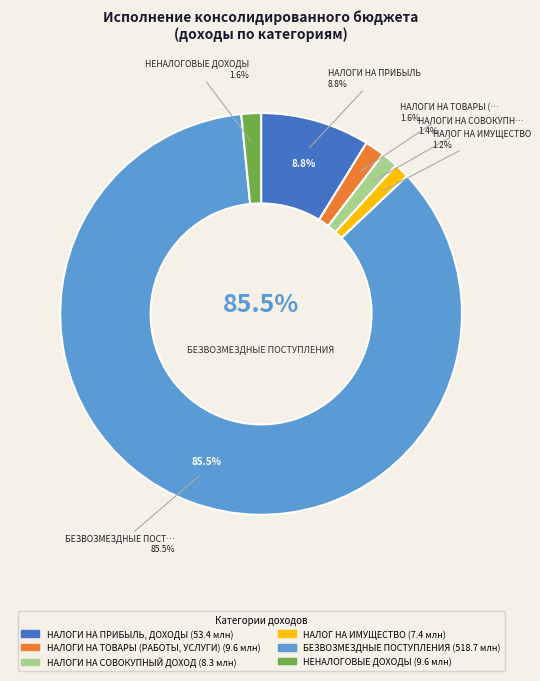

What is the ratio of the value at НАЛОГИ НА ПРИБЫЛЬ, ДОХОДЫ to the value at НЕНАЛОГОВЫЕ ДОХОДЫ?

5.6